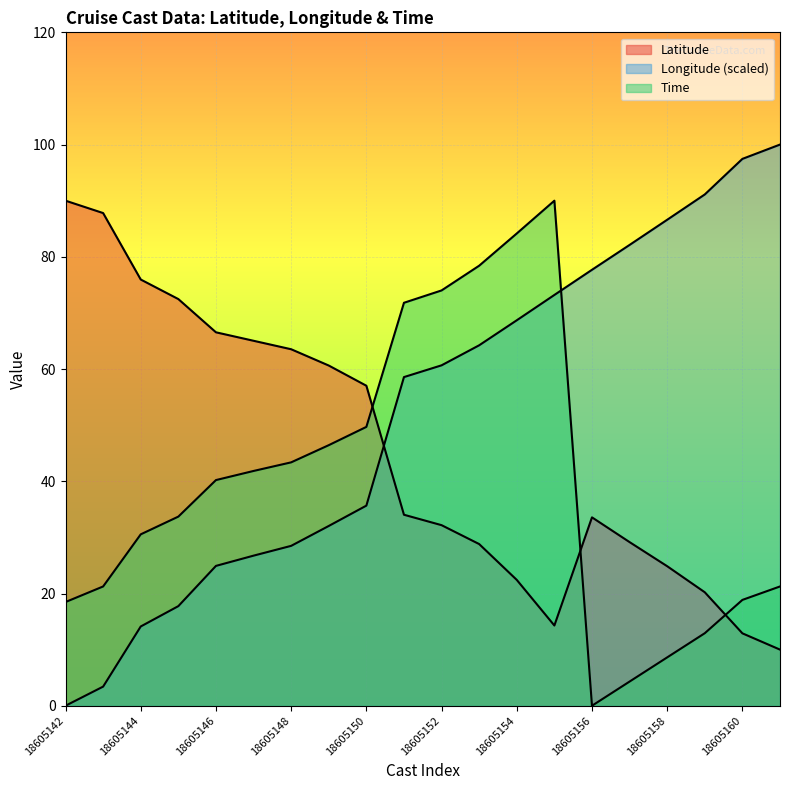

Is it true that Time equals 43.4 at 18605148?

True